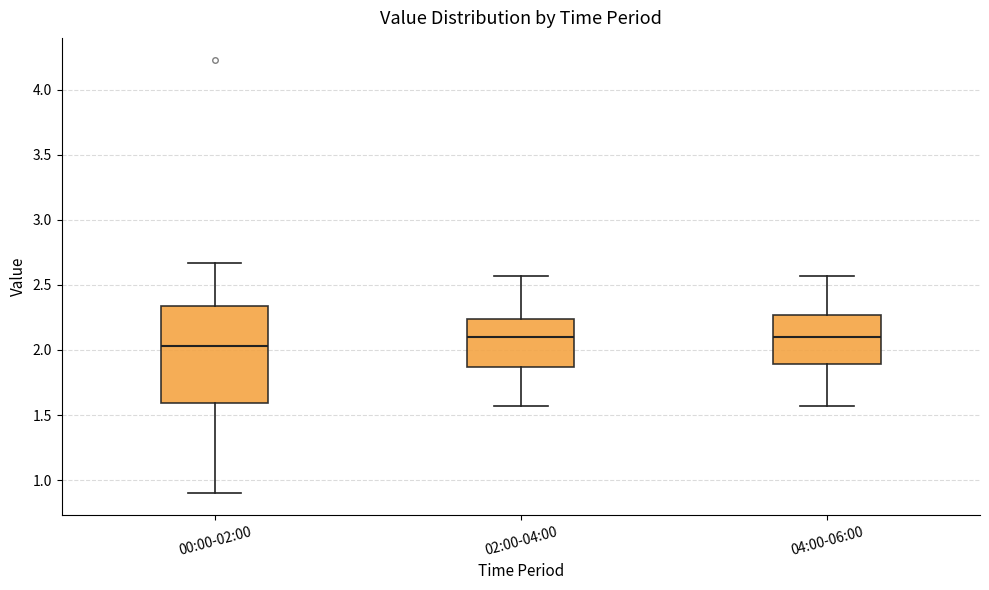

Reading left to right, read every box against the y-axis: the position of its median line, the range the box covers, and the ends of its whiskers. The values are not printed on the chart, so give them approximately, as read against the axis.

00:00-02:00: median 2.05, box 1.60 to 2.35, whiskers 0.90 to 2.65
02:00-04:00: median 2.10, box 1.85 to 2.25, whiskers 1.55 to 2.55
04:00-06:00: median 2.10, box 1.90 to 2.25, whiskers 1.55 to 2.55